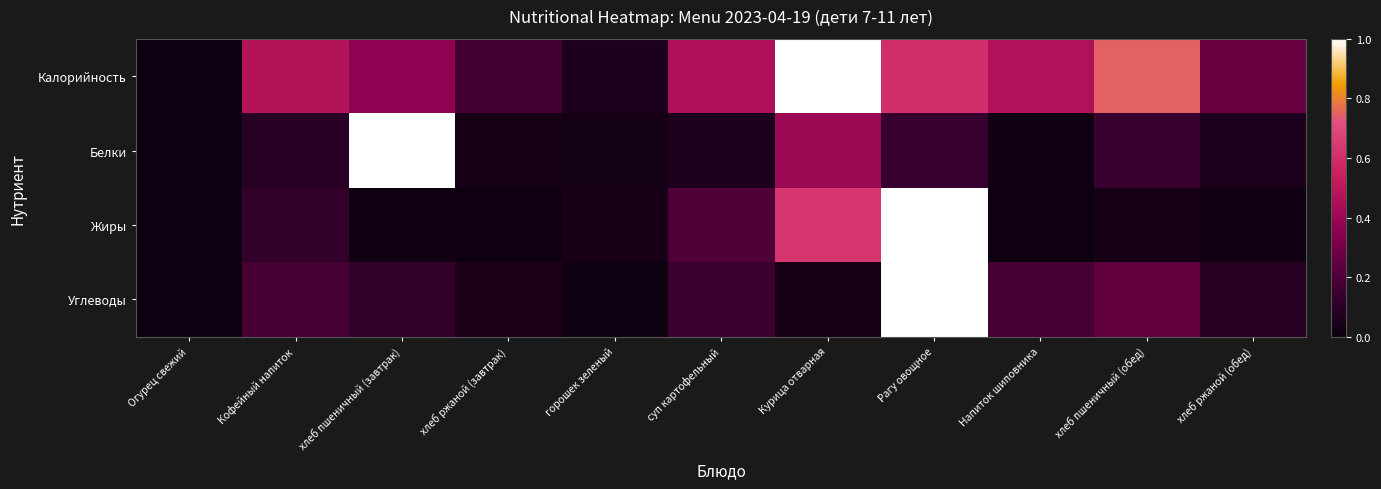

Reading left to right, transcribe all the data shown in this chart.

Калорийность: Огурец свежий=0.0	Кофейный напиток=0.5	хлеб пшеничный (завтрак)=0.4	хлеб ржаной (завтрак)=0.2	горошек зеленый=0.1	суп картофельный=0.5	Курица отварная=1.0	Рагу овощное=0.6	Напиток шиповника=0.5	хлеб пшеничный (обед)=0.7	хлеб ржаной (обед)=0.3
Белки: Огурец свежий=0.0	Кофейный напиток=0.1	хлеб пшеничный (завтрак)=1.0	хлеб ржаной (завтрак)=0.0	горошек зеленый=0.0	суп картофельный=0.1	Курица отварная=0.4	Рагу овощное=0.1	Напиток шиповника=0.0	хлеб пшеничный (обед)=0.1	хлеб ржаной (обед)=0.1
Жиры: Огурец свежий=0.0	Кофейный напиток=0.1	хлеб пшеничный (завтрак)=0.0	хлеб ржаной (завтрак)=0.0	горошек зеленый=0.0	суп картофельный=0.2	Курица отварная=0.6	Рагу овощное=1.0	Напиток шиповника=0.0	хлеб пшеничный (обед)=0.0	хлеб ржаной (обед)=0.0
Углеводы: Огурец свежий=0.0	Кофейный напиток=0.2	хлеб пшеничный (завтрак)=0.1	хлеб ржаной (завтрак)=0.1	горошек зеленый=0.0	суп картофельный=0.2	Курица отварная=0.0	Рагу овощное=1.0	Напиток шиповника=0.2	хлеб пшеничный (обед)=0.3	хлеб ржаной (обед)=0.1